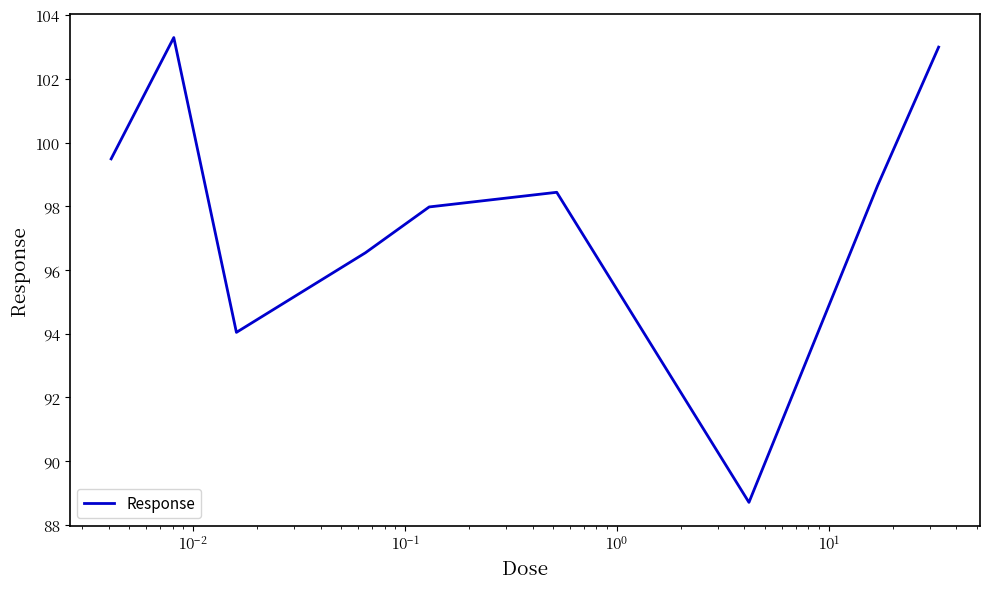

Does the chart have visible grid lines?

No